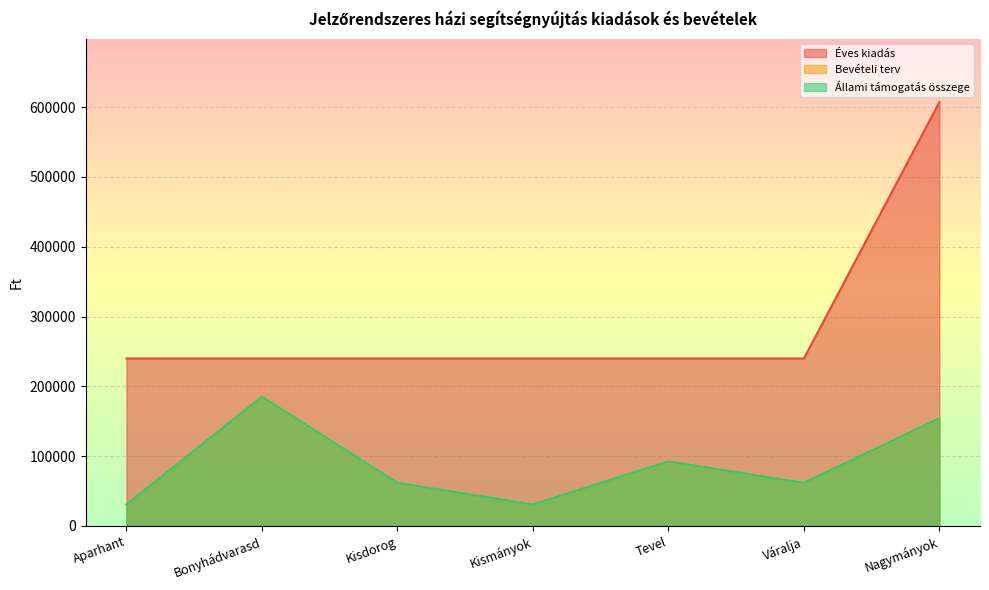

What is the sum of all Állami támogatás összege values?

617000.0